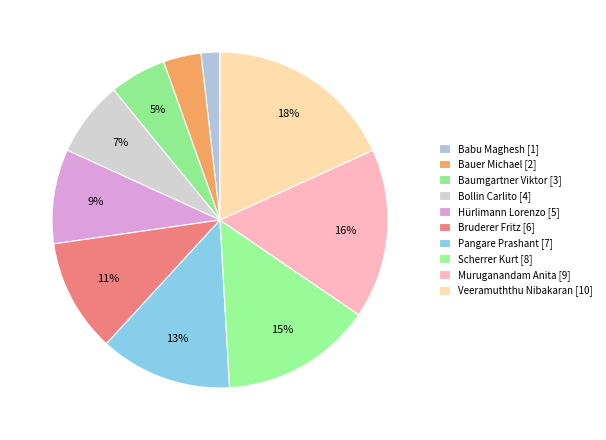

What percentage is the Muruganandam Anita slice, to the nearest percent?

16%